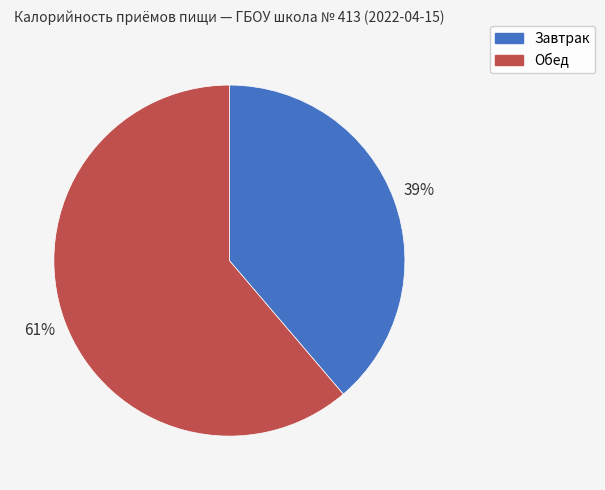

To the nearest percent, what percentage of the pie is Завтрак?

39%